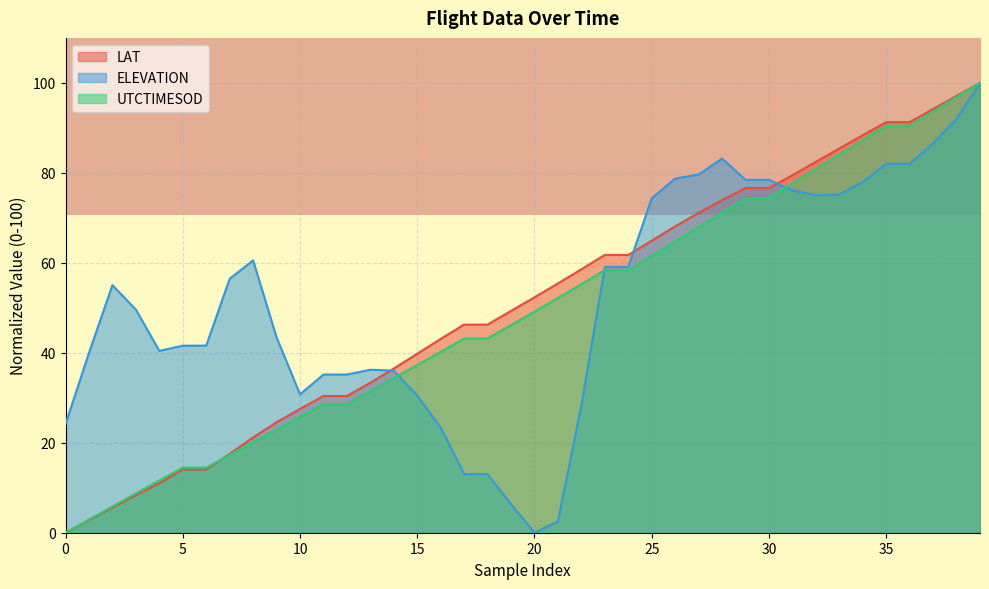

Is it true that LAT equals 27.5 at 10?

True